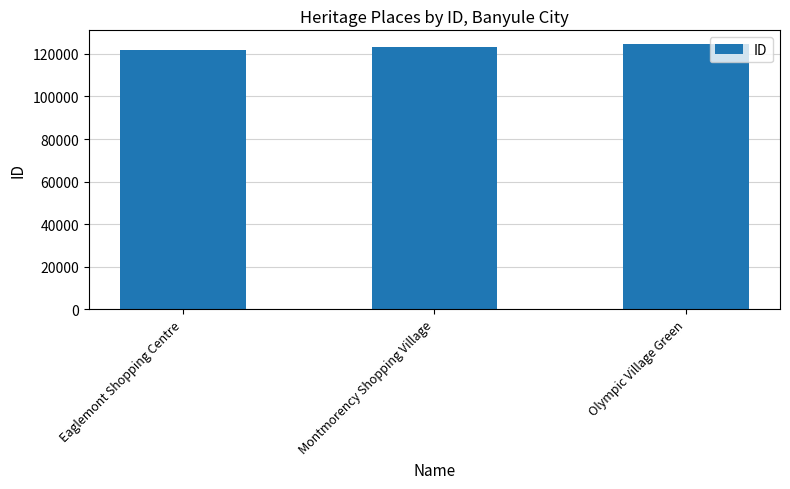

How many bars are there in total?

3